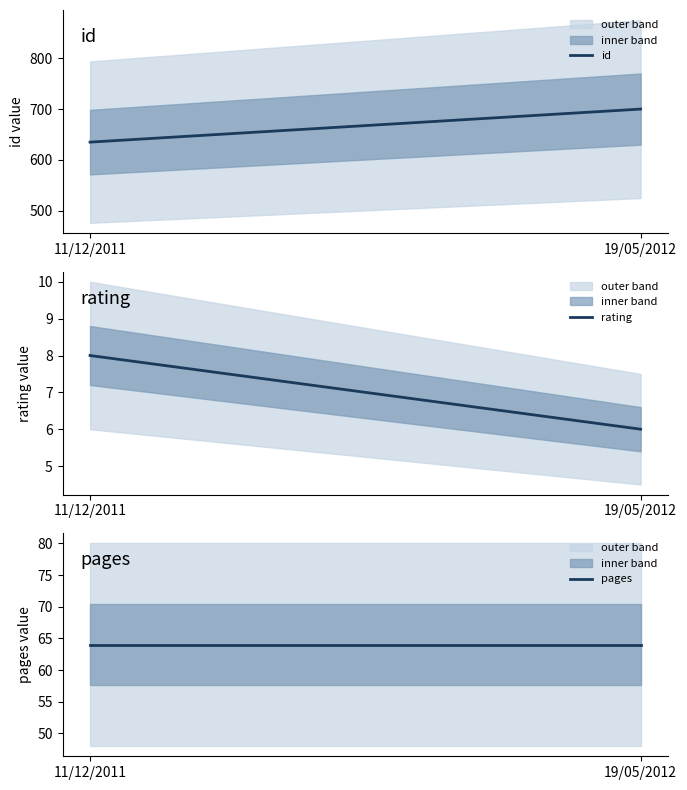

What is the label of the 1st point from the left?

11/12/2011